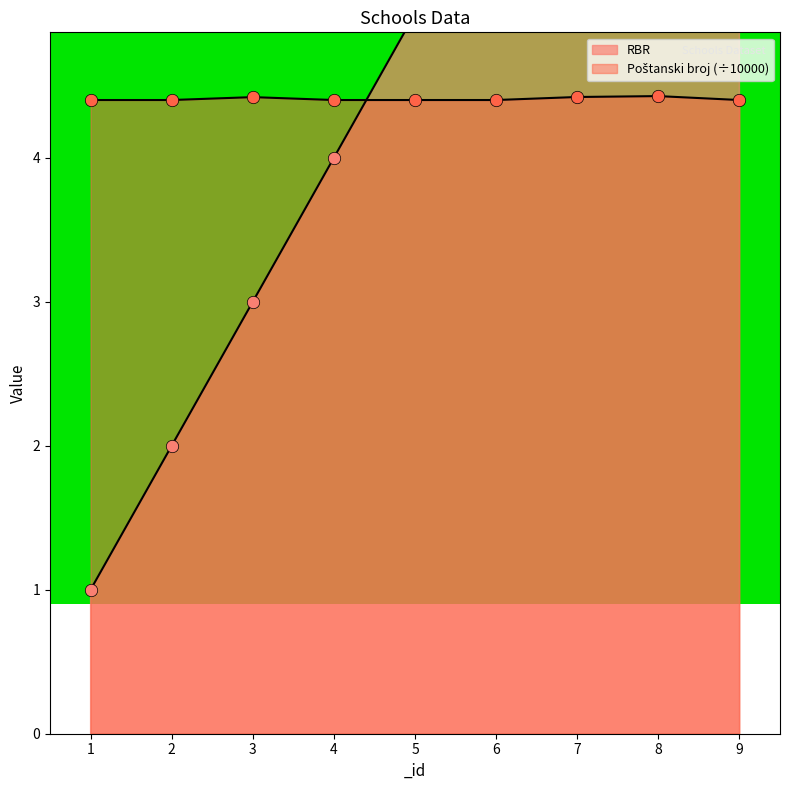

What are all the series names shown in the legend?

RBR, Poštanski broj